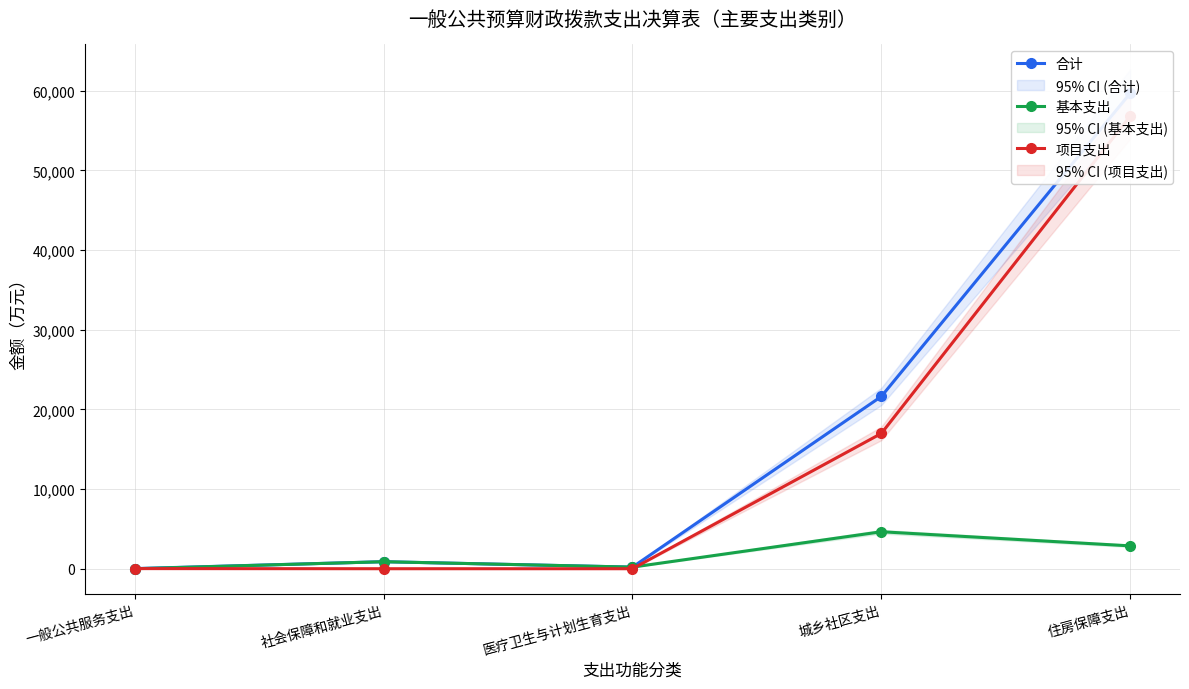

The 基本支出 series shows 4864.2 at 住房保障支出. True or false?

False